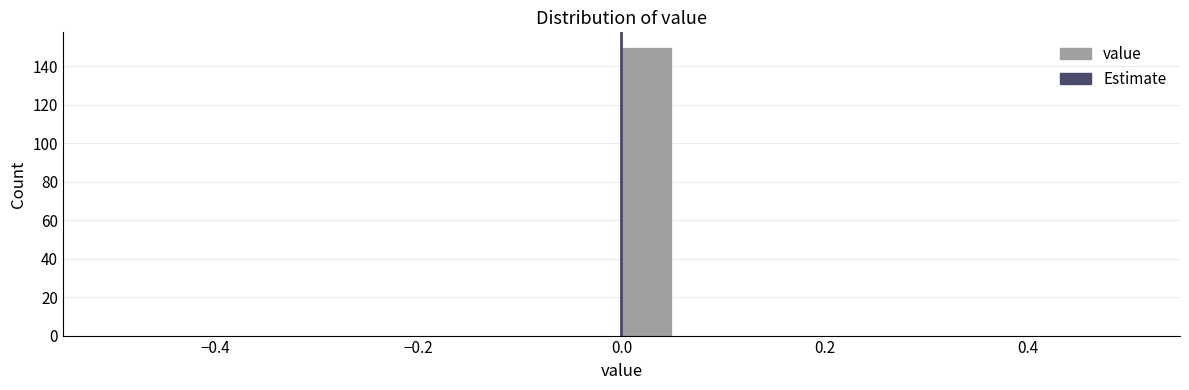

Around what value on the x-axis is the tallest bar? Give the approximate position of its centre, as read against the axis.

0.02